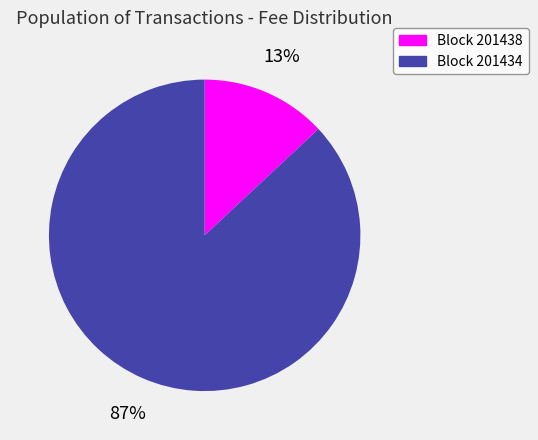

Is there a majority slice in this chart?

Yes